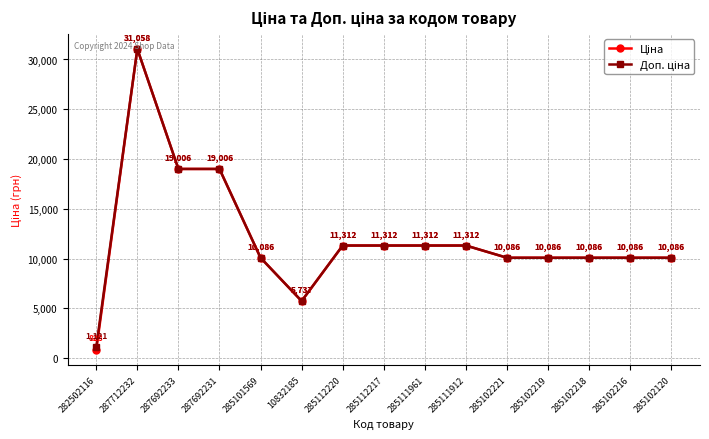

At how many categories does at least one series exceed 3029?

14